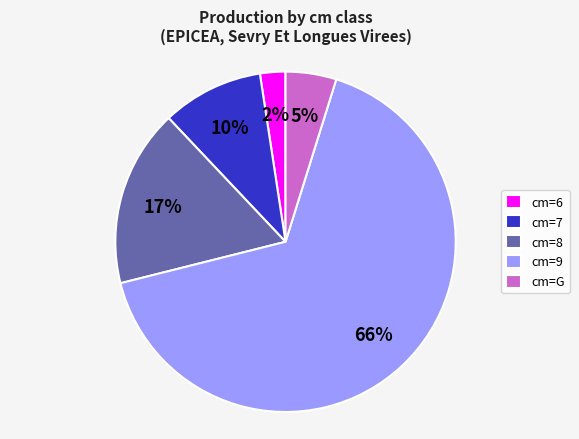

Which slice is the largest?

cm=9